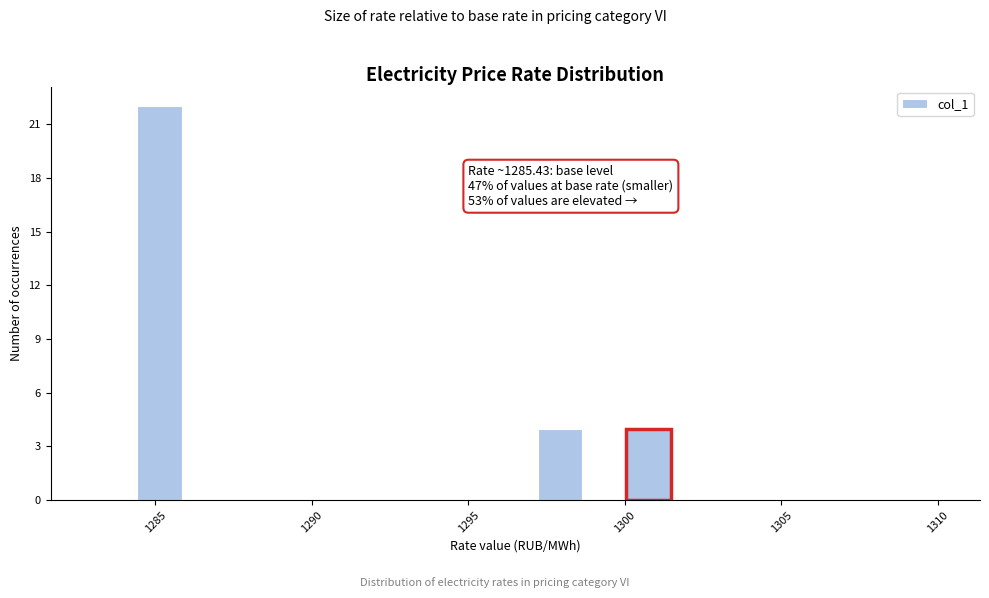

Around what value on the x-axis is the tallest bar? Give the approximate position of its centre, as read against the axis.

1285.0